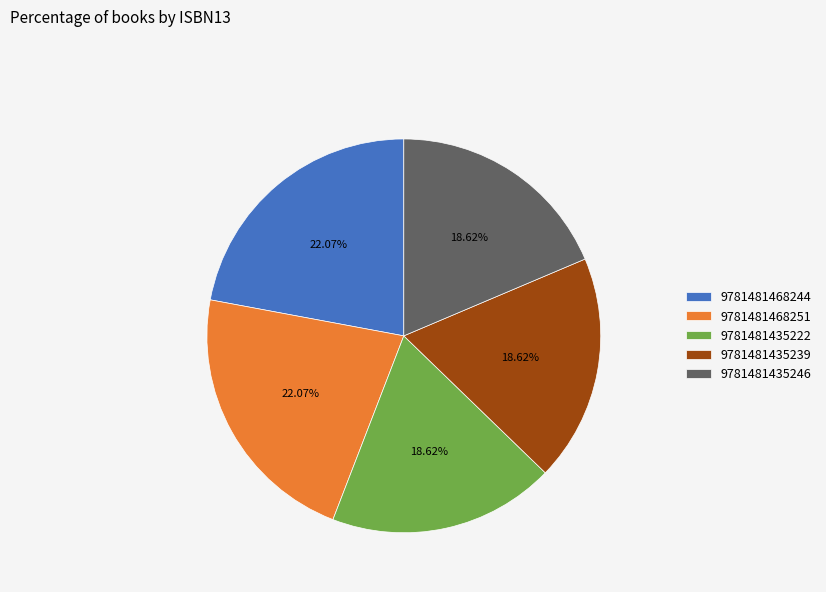

What portion of the pie excludes 9781481468244?

77.9%